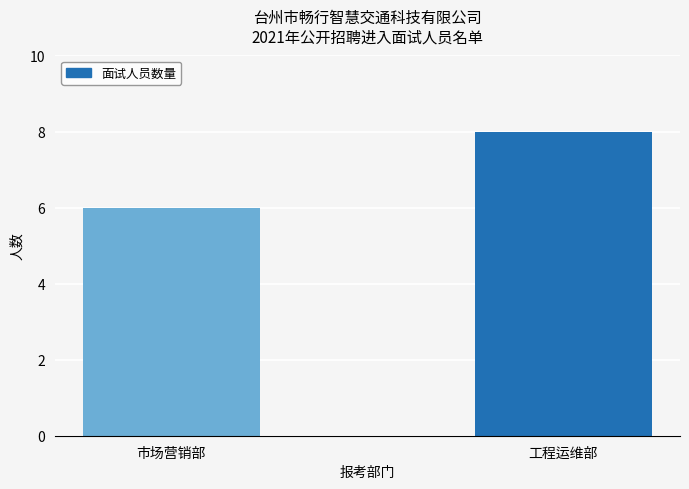

The chart shows a value of 8 at 工程运维部. True or false?

True